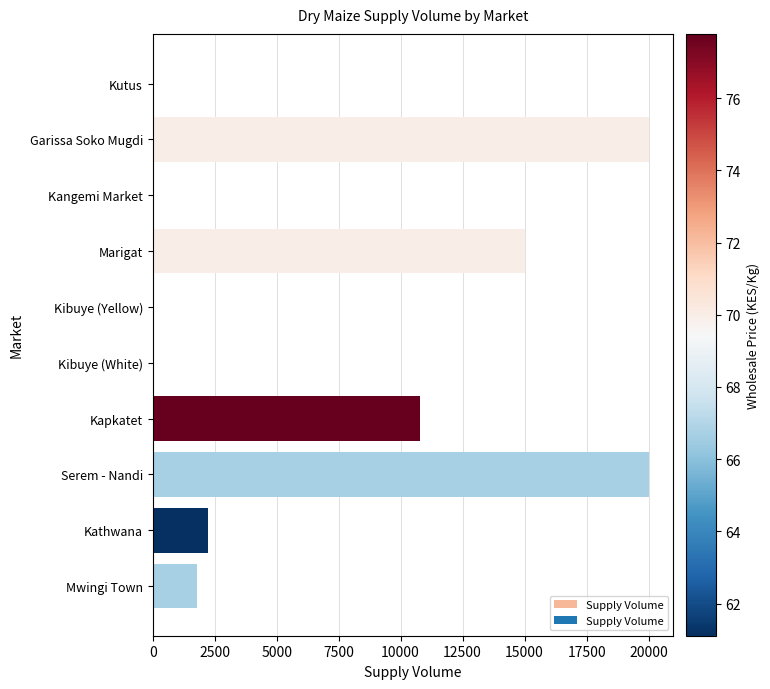

True or false: the data shows 2250 at Kathwana.

True